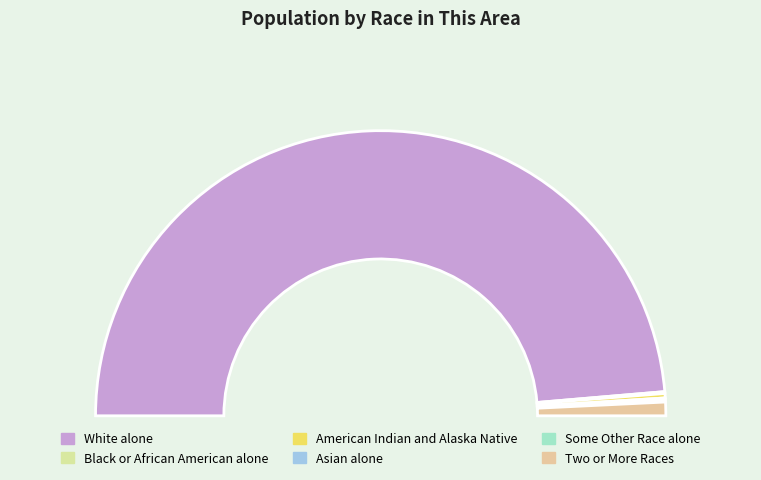

Approximately how many times larger is the value at Asian alone compared to Black or African American alone?

0.8